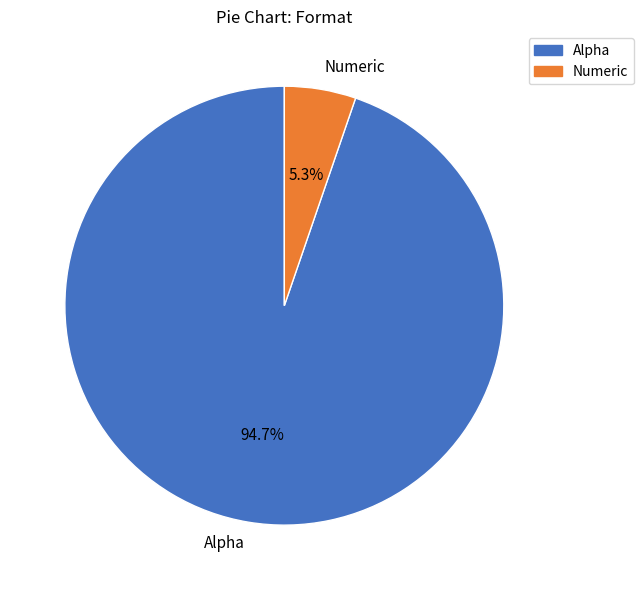

What percentage is the Alpha slice, to the nearest percent?

95%